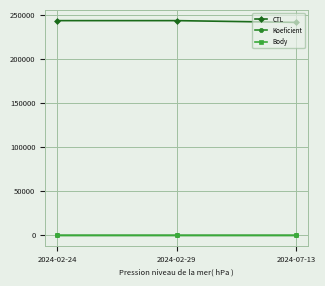

Is this an area chart (filled region under the line)?

No